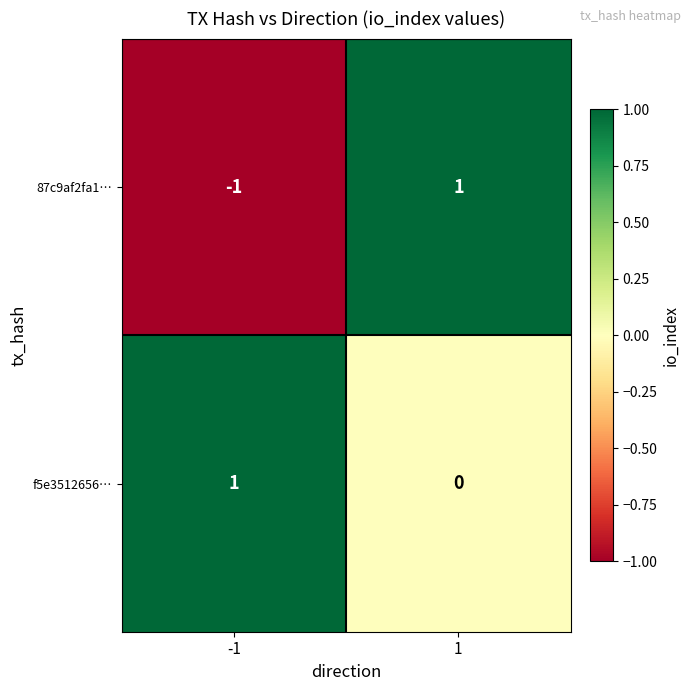

What is the total value across all series at 1?

1